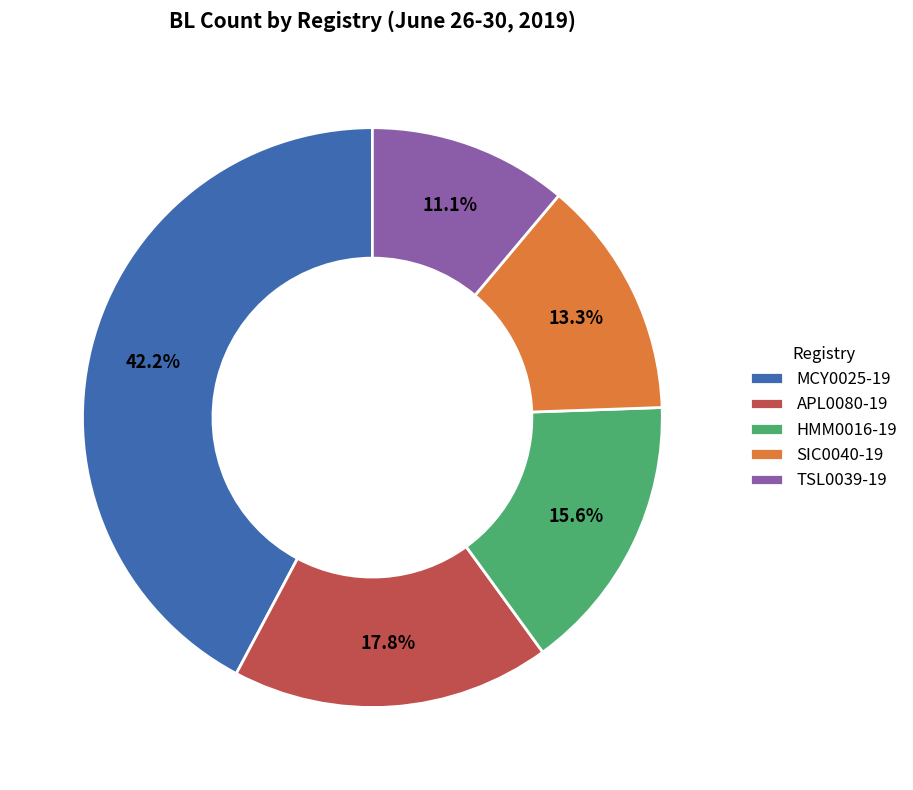

The MCY0025-19 slice represents 42% of the pie. True or false?

True